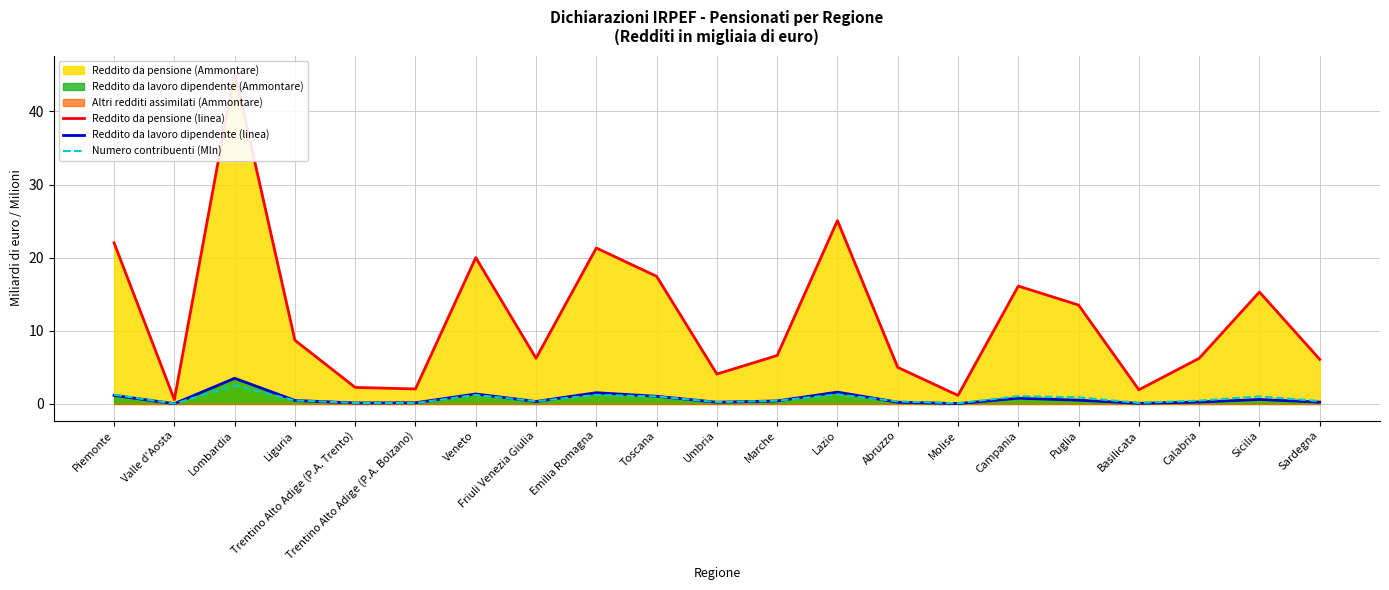

What is the label of the 3rd point from the right?

Calabria